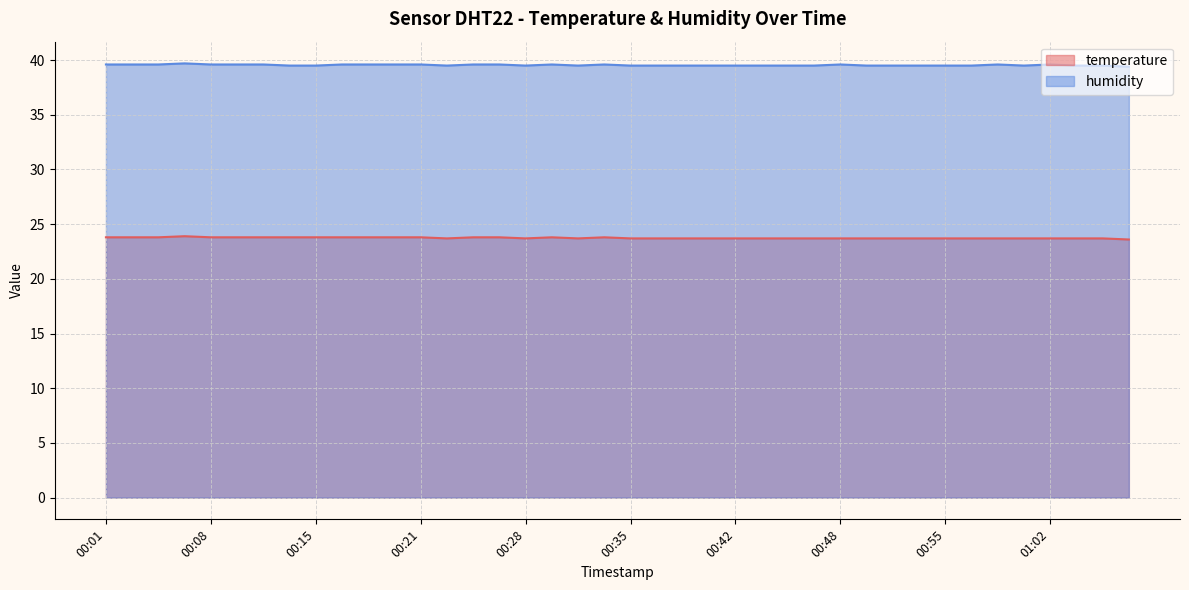

True or false: temperature and humidity intersect in this chart.

False